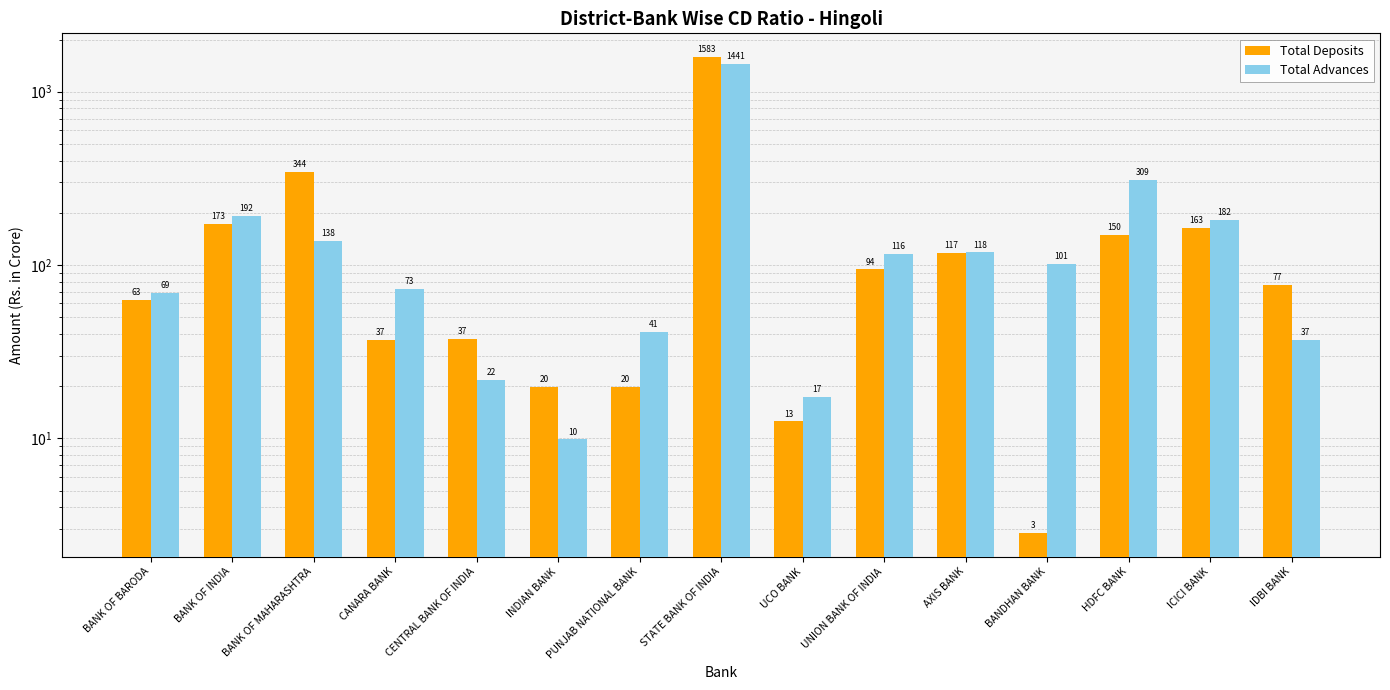

Which category has the highest value in the Total Advances series?

STATE BANK OF INDIA